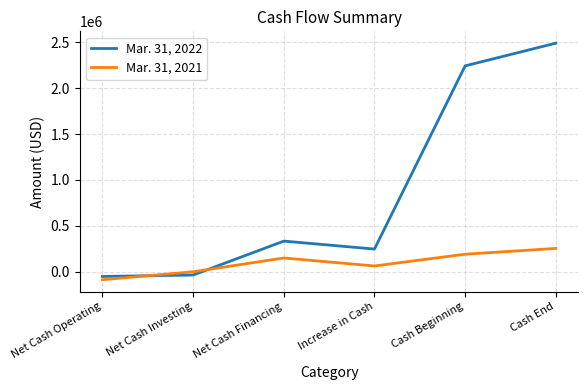

Rank the series by their maximum value, from lowest to highest.

Mar. 31, 2021, Mar. 31, 2022